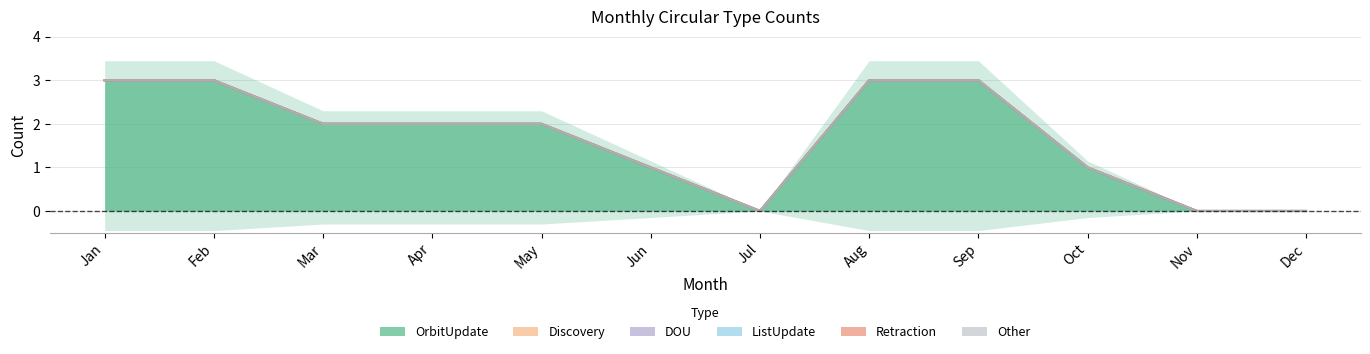

List the labels in order of ListUpdate value, largest first.

Jan, Feb, Mar, Apr, May, Jun, Jul, Aug, Sep, Oct, Nov, Dec